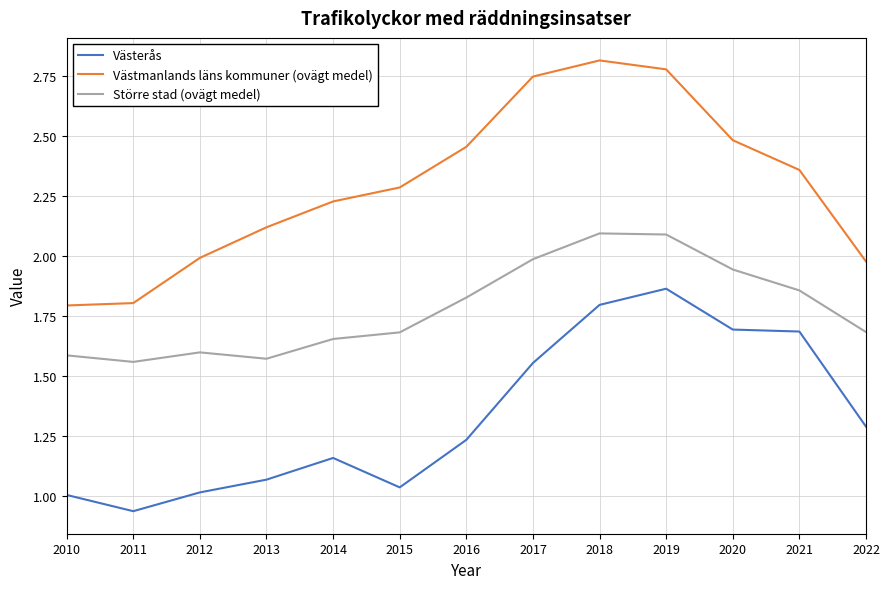

The value of Större stad (ovägt medel) at 2015 is 1.7. True or false?

True